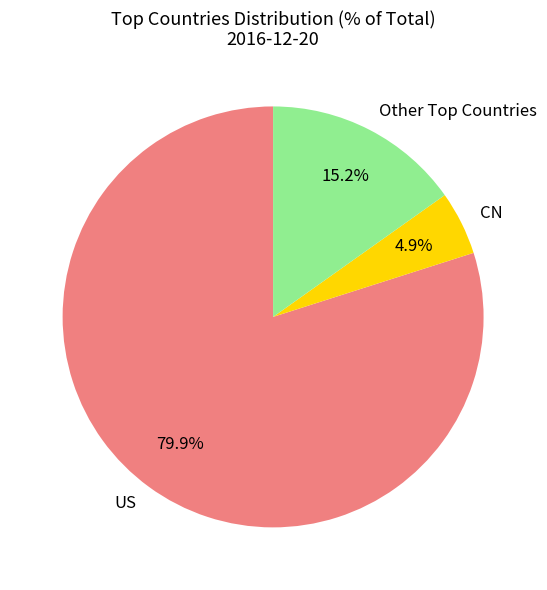

To the nearest percent, what is the difference between the largest and smallest slice percentages?

75%